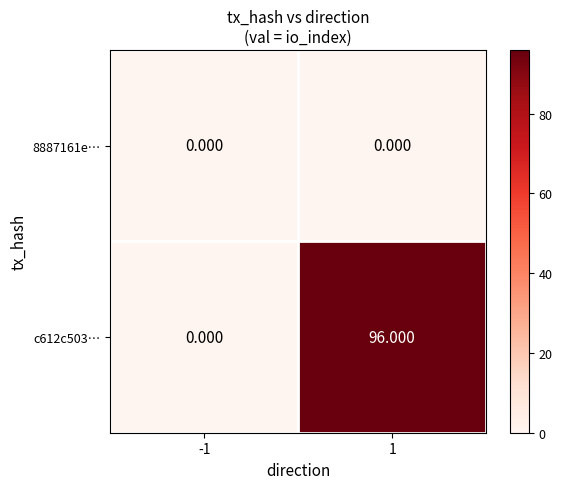

List the series in order of their peak value, lowest first.

8887161e…, c612c503…